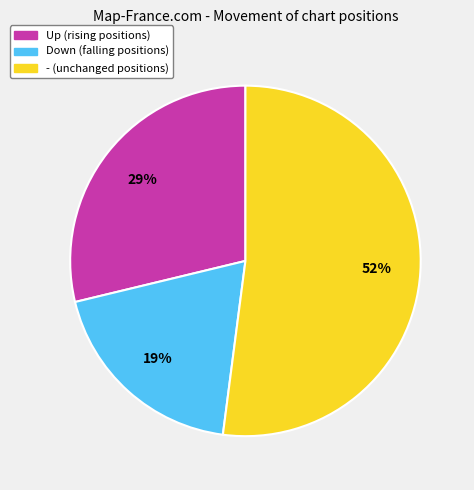

To the nearest percent, what is the difference between the largest and smallest slice percentages?

33%